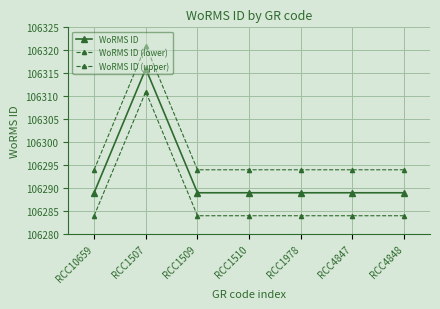

Which category has the lowest value in the WoRMS ID (upper) series?

RCC10659